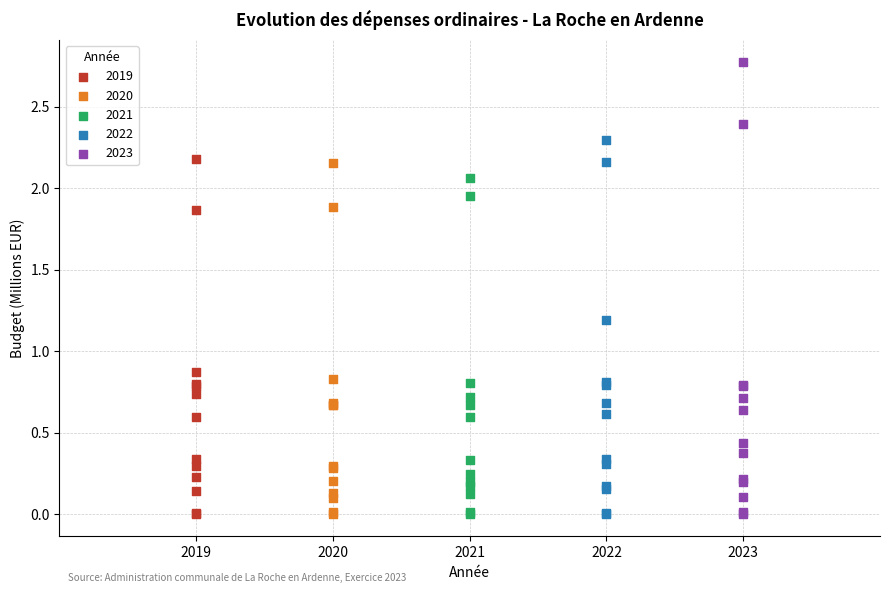

Which series reaches the maximum Y coordinate?

2023